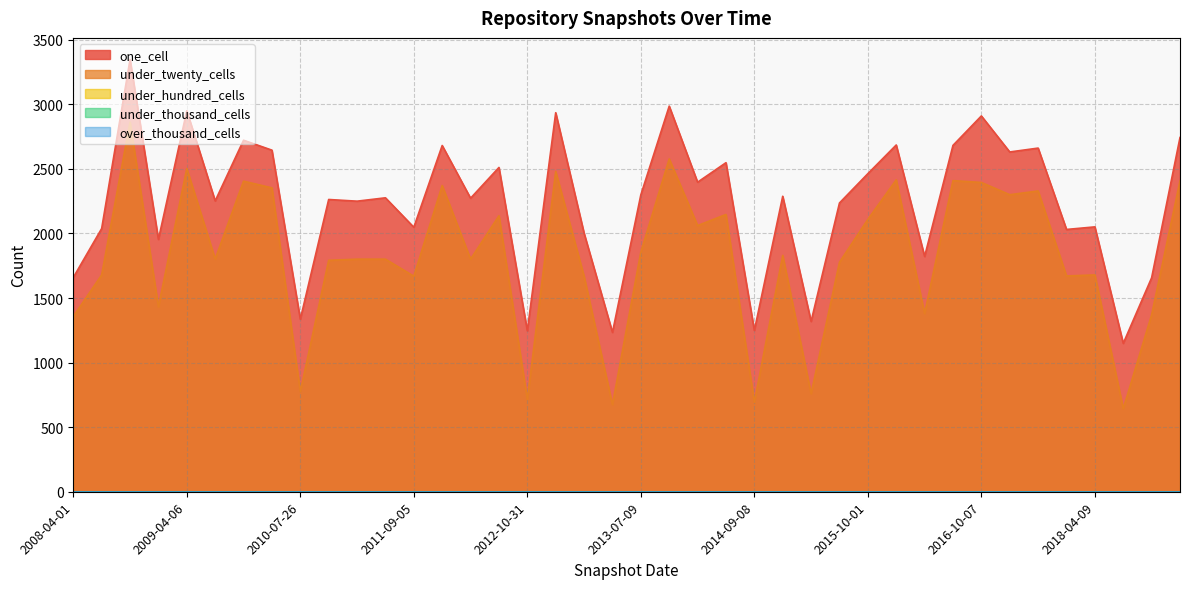

What is the label of the 4th point from the right?

2018-04-09